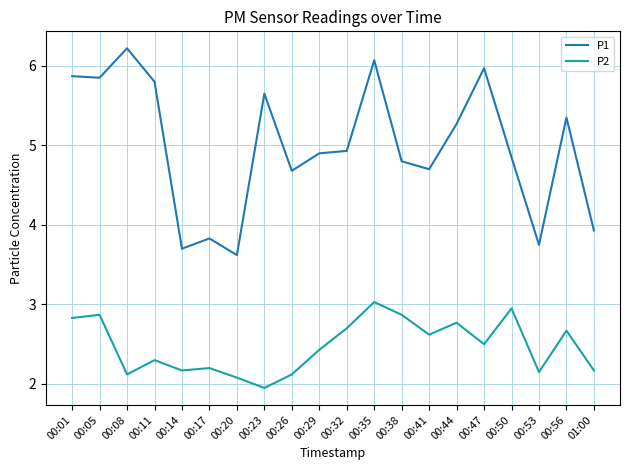

What position from the right is 00:44?

6